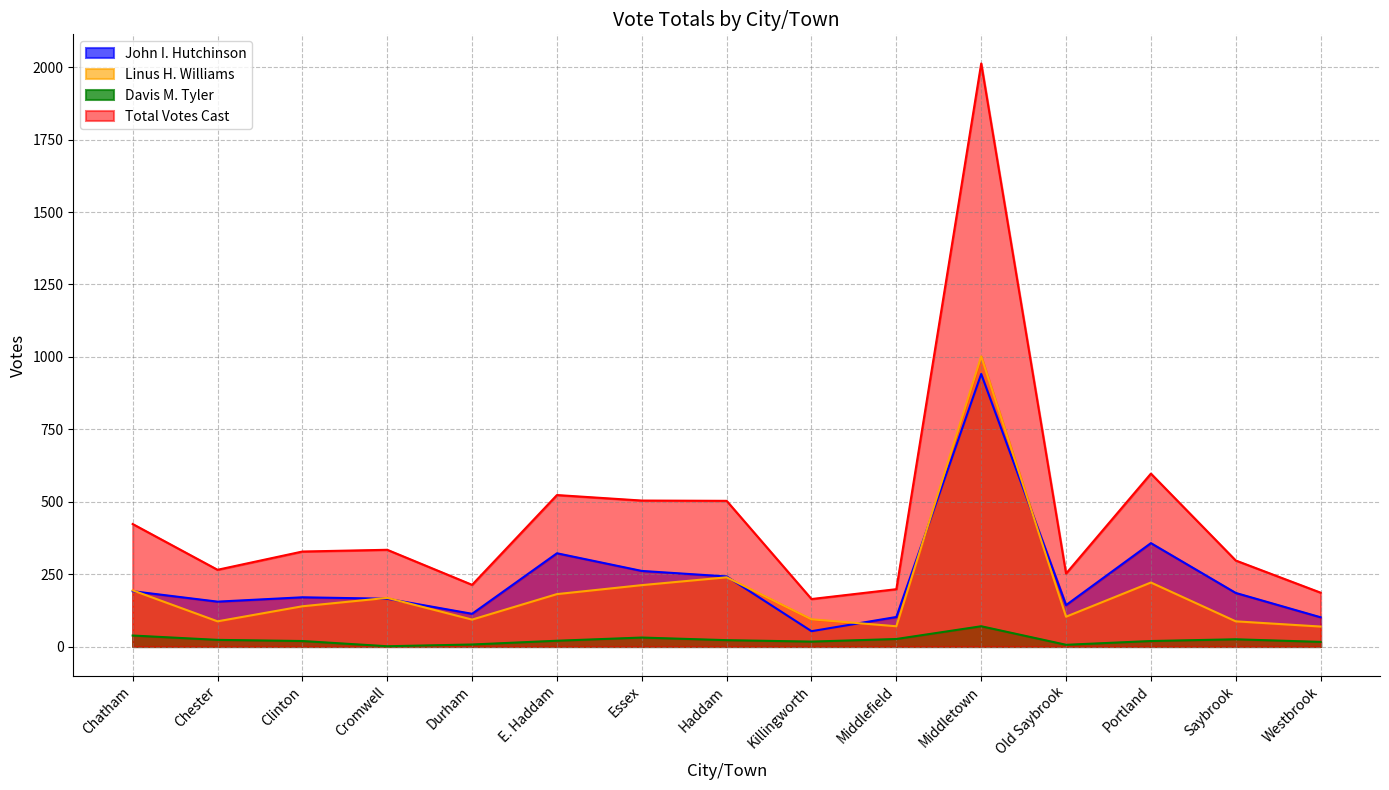

What position from the left is Middlefield?

10